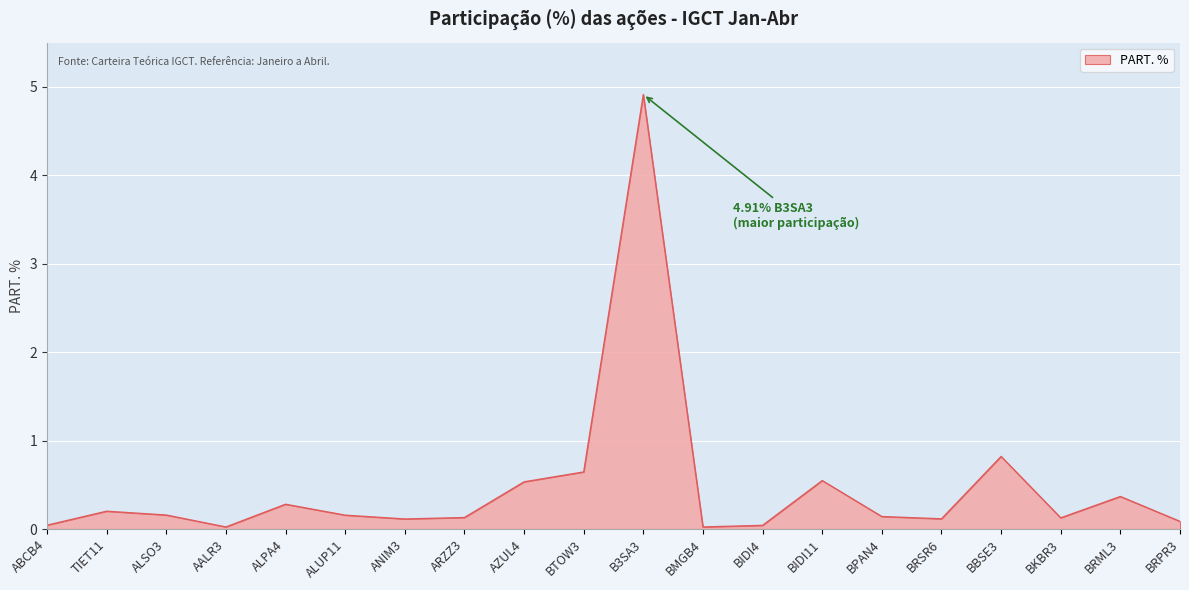

Count the number of categories in the chart.

20